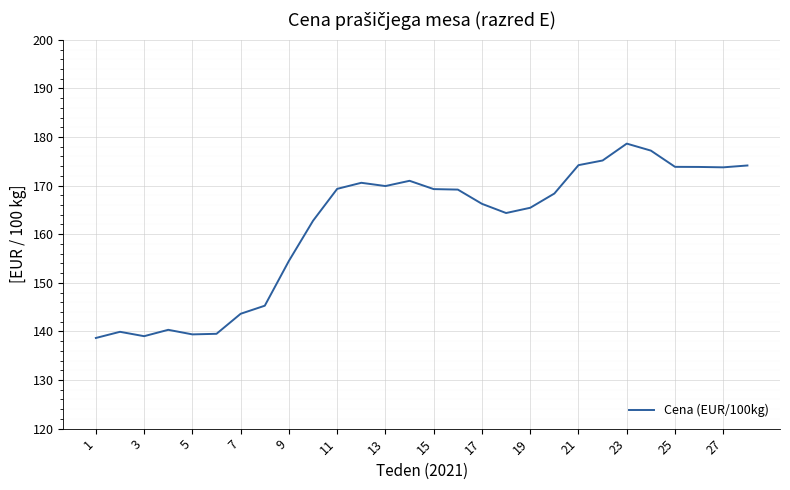

What is the maximum value shown in the chart?

178.6